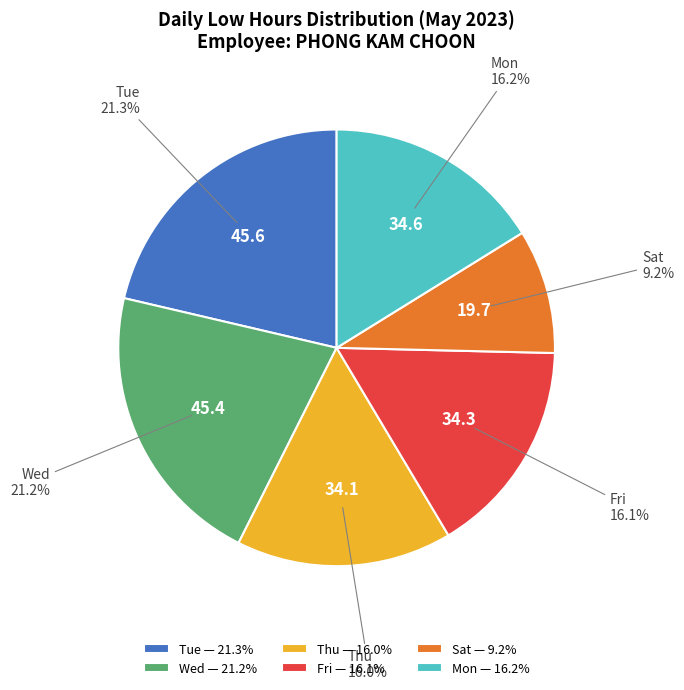

Which slice is the smallest?

Sat — 9.2%